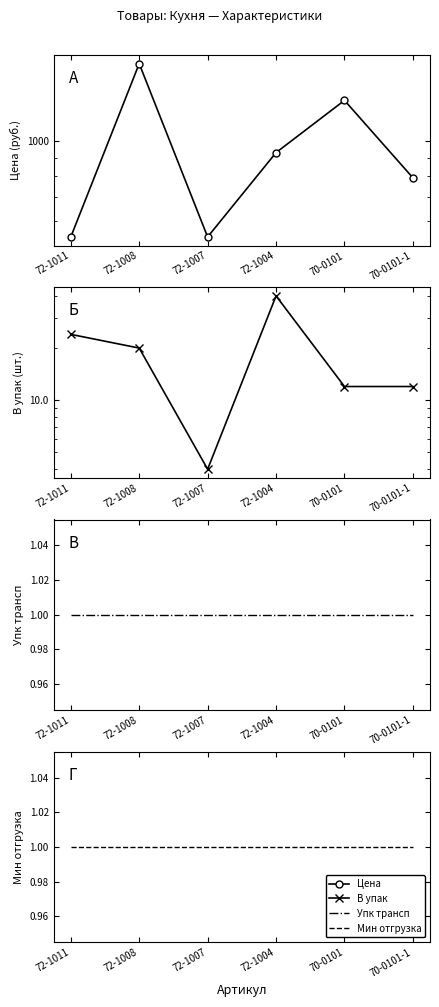

True or false: Упк трансп and В упак cross at least once.

False